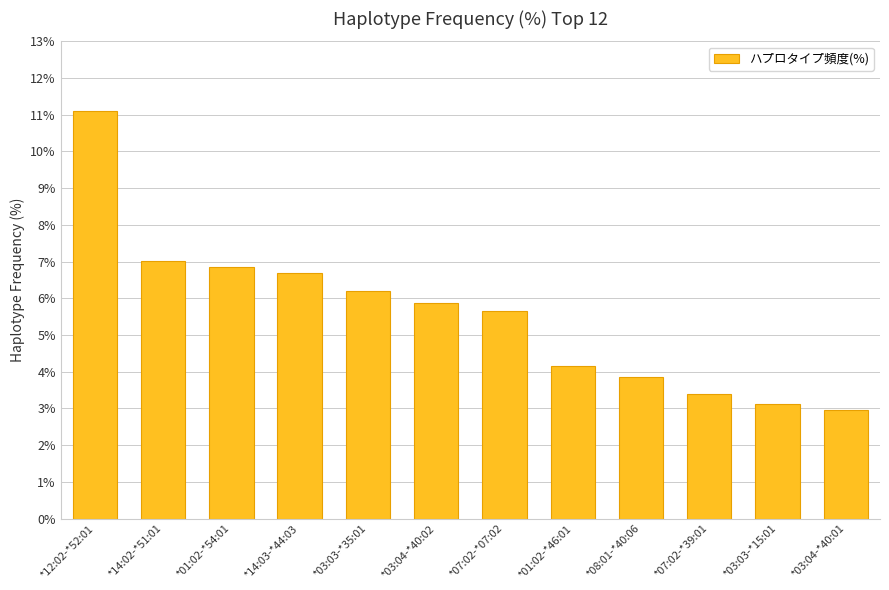

The value at *12:02-*52:01 is 16.4. True or false?

False